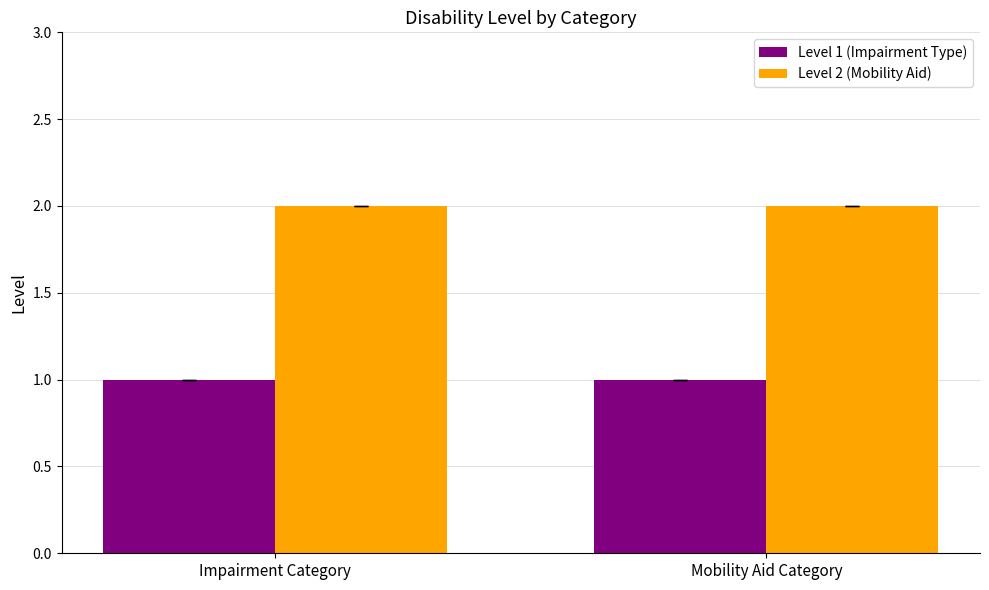

What are all the series names shown in the legend?

Level 1 (Impairment Type), Level 2 (Mobility Aid)